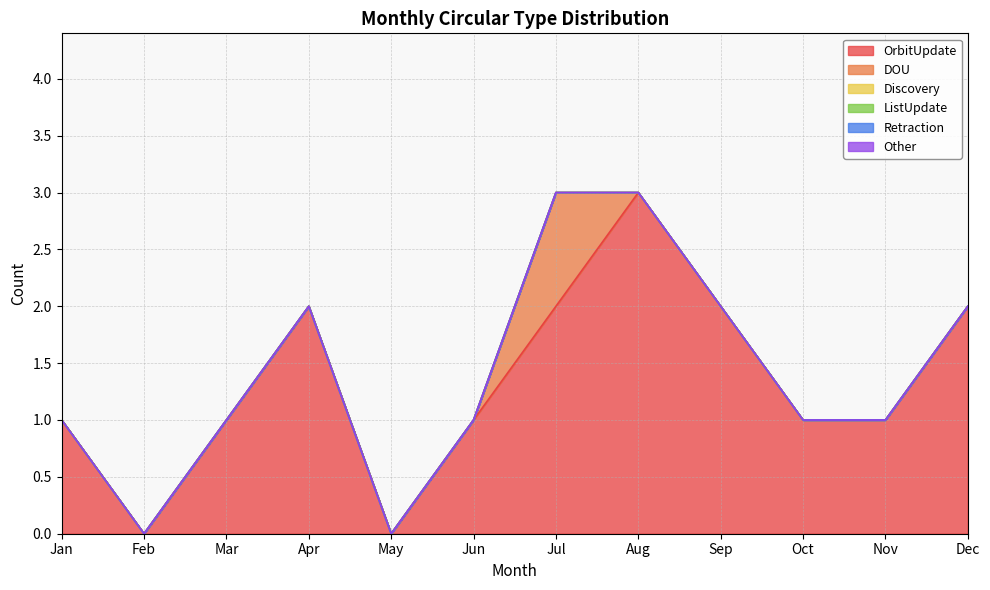

Reading left to right, what are all the values shown in this chart?

OrbitUpdate: 1	0	1	2	0	1	2	3	2	1	1	2
DOU: 0	0	0	0	0	0	1	0	0	0	0	0
Discovery: 0	0	0	0	0	0	0	0	0	0	0	0
ListUpdate: 0	0	0	0	0	0	0	0	0	0	0	0
Retraction: 0	0	0	0	0	0	0	0	0	0	0	0
Other: 0	0	0	0	0	0	0	0	0	0	0	0